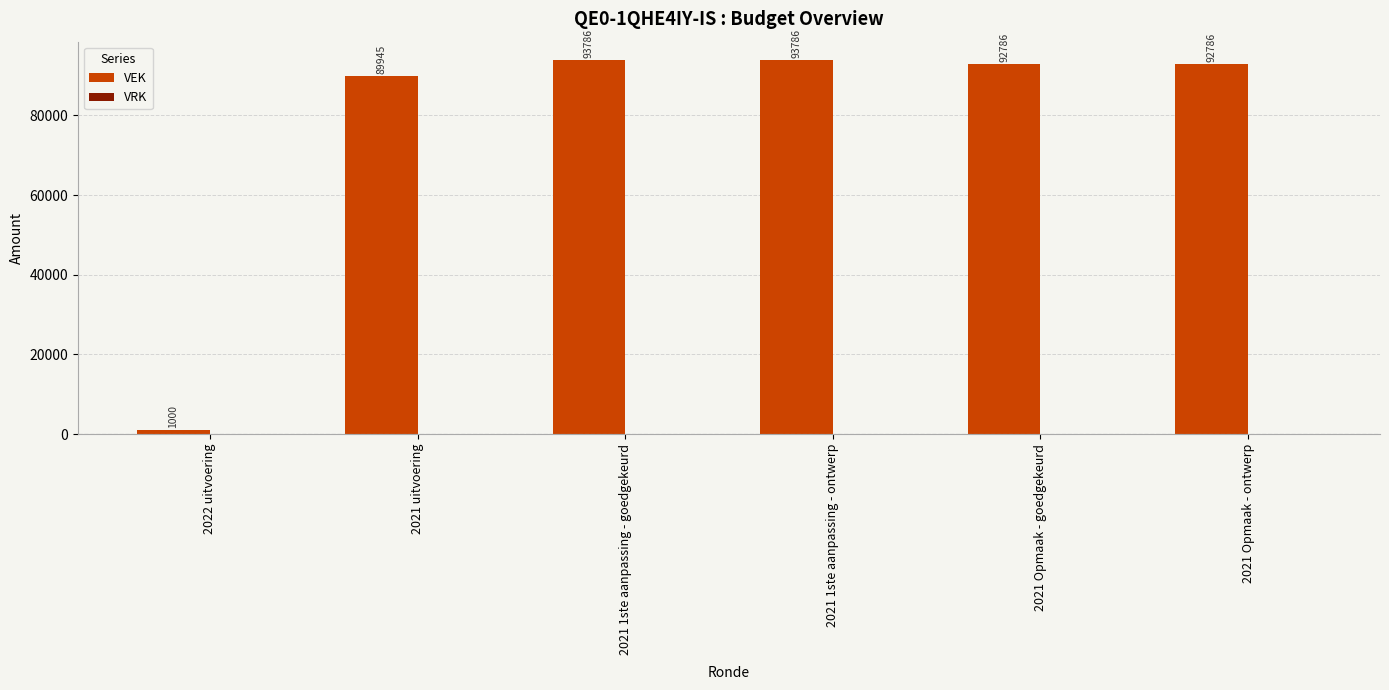

What is the greatest value displayed?

93786